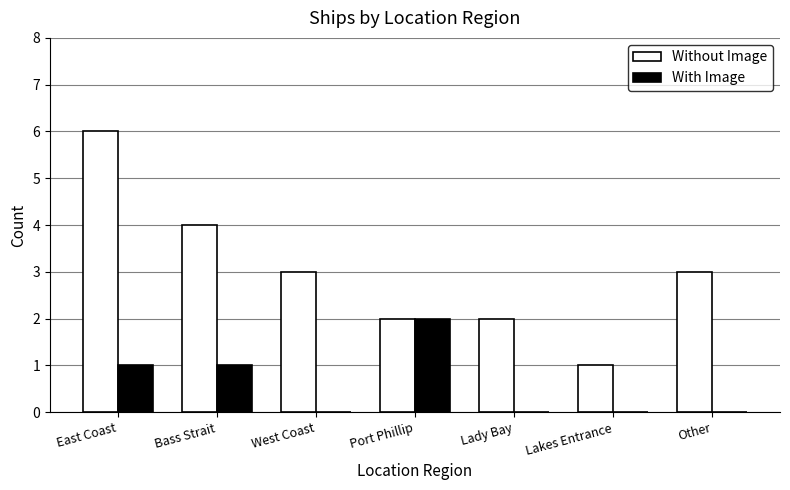

Between West Coast and Lady Bay, which series saw the biggest shift?

Without Image